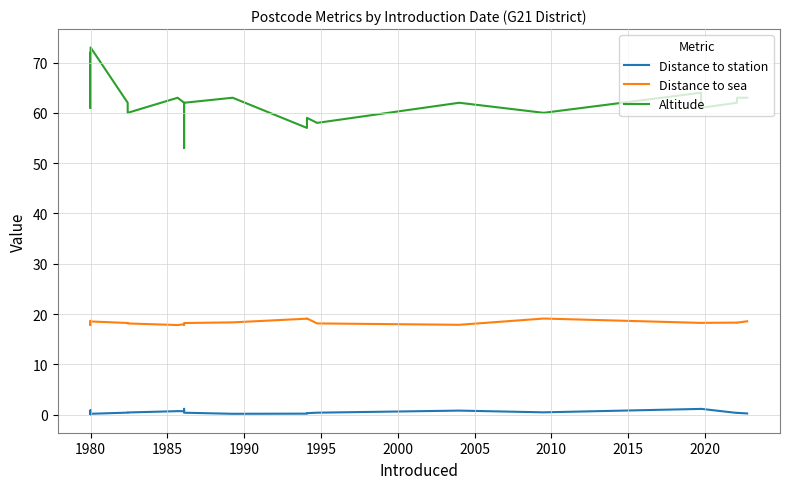

What is the difference between the second highest and minimum values in the Distance to sea series?

1.3